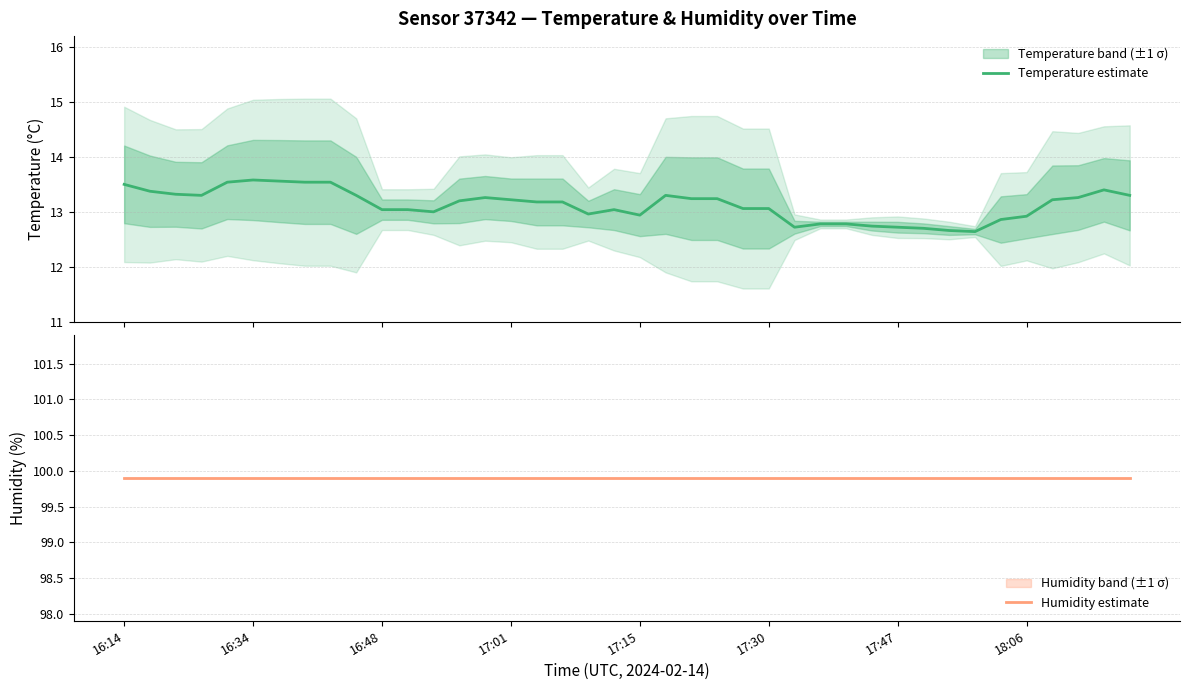

What is the sum of all Temperature estimate values?

525.2